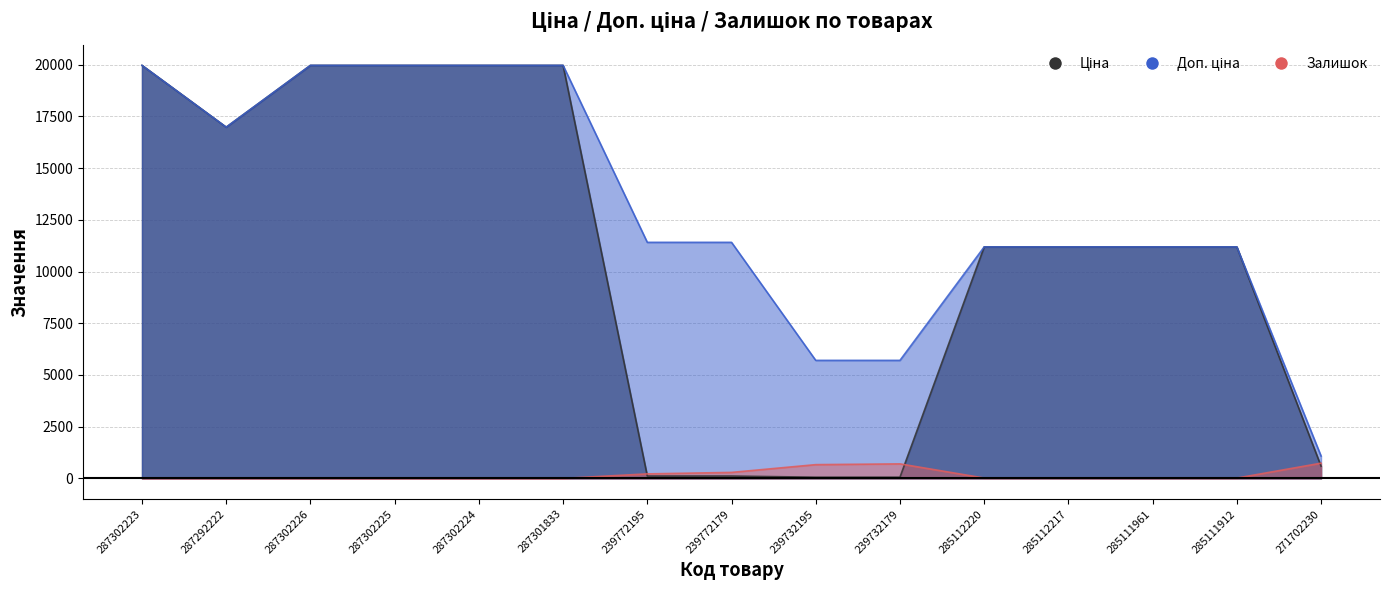

Is it true that Ціна equals 19964.2 at 287302225?

True